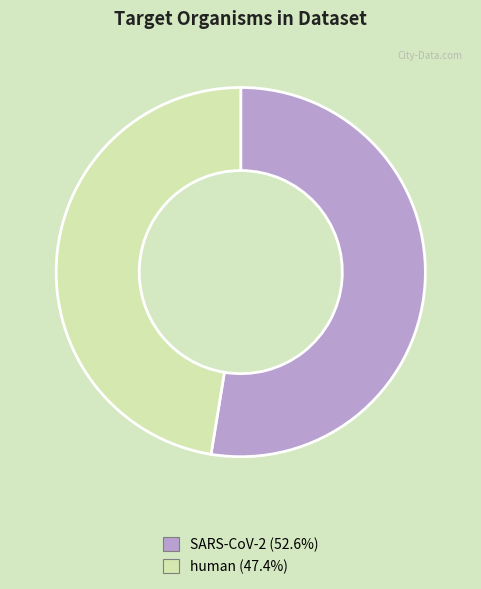

What is the smallest slice in the pie chart?

human